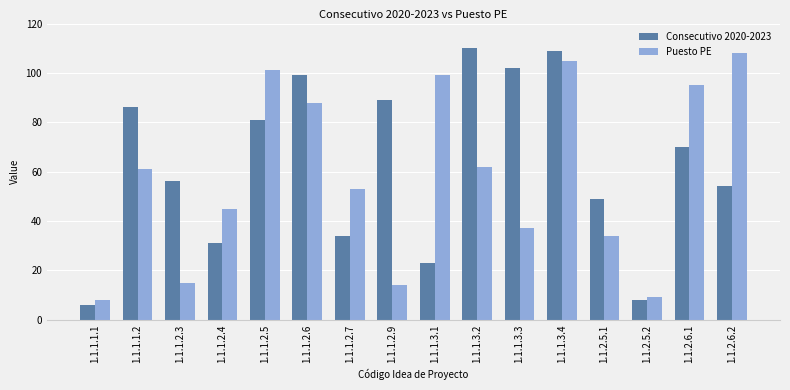

What is the smallest value displayed?

6